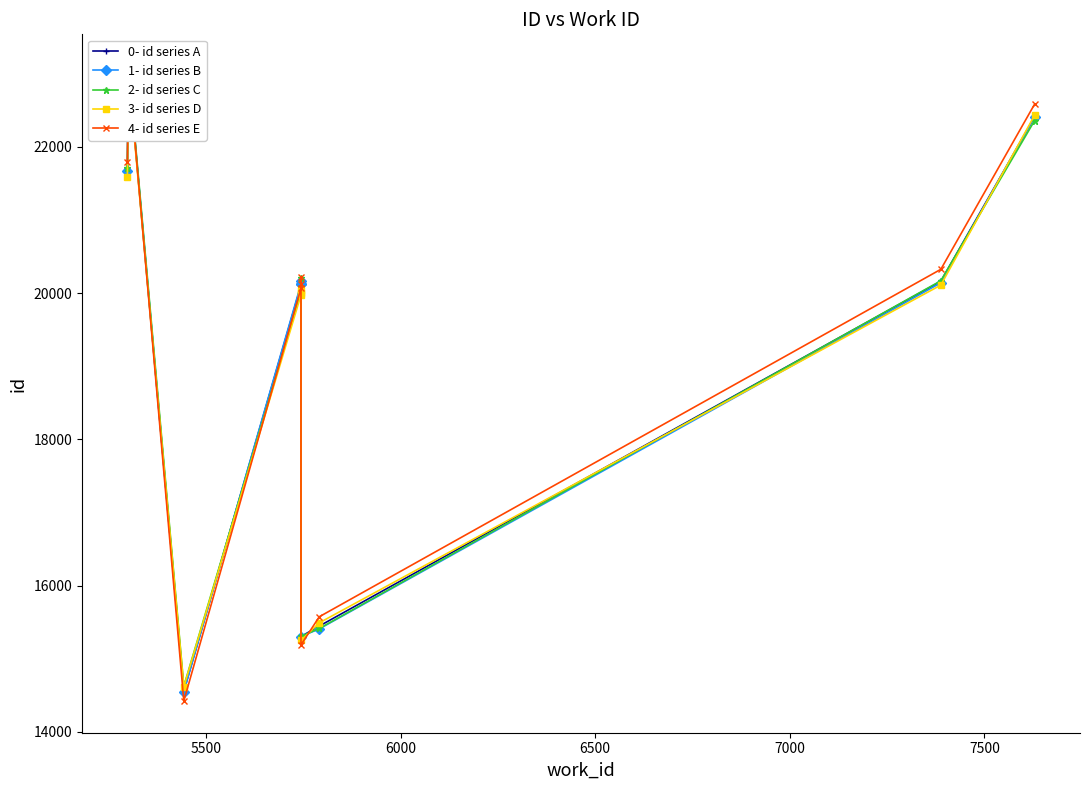

What is the smallest value displayed?

14423.0